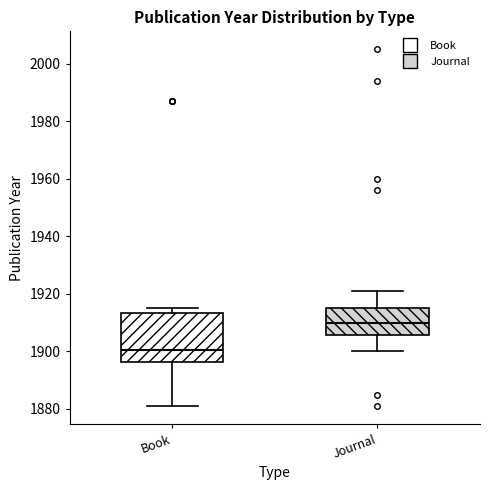

Comparing the boxes themselves (not the whiskers), which one is the tallest?

Book